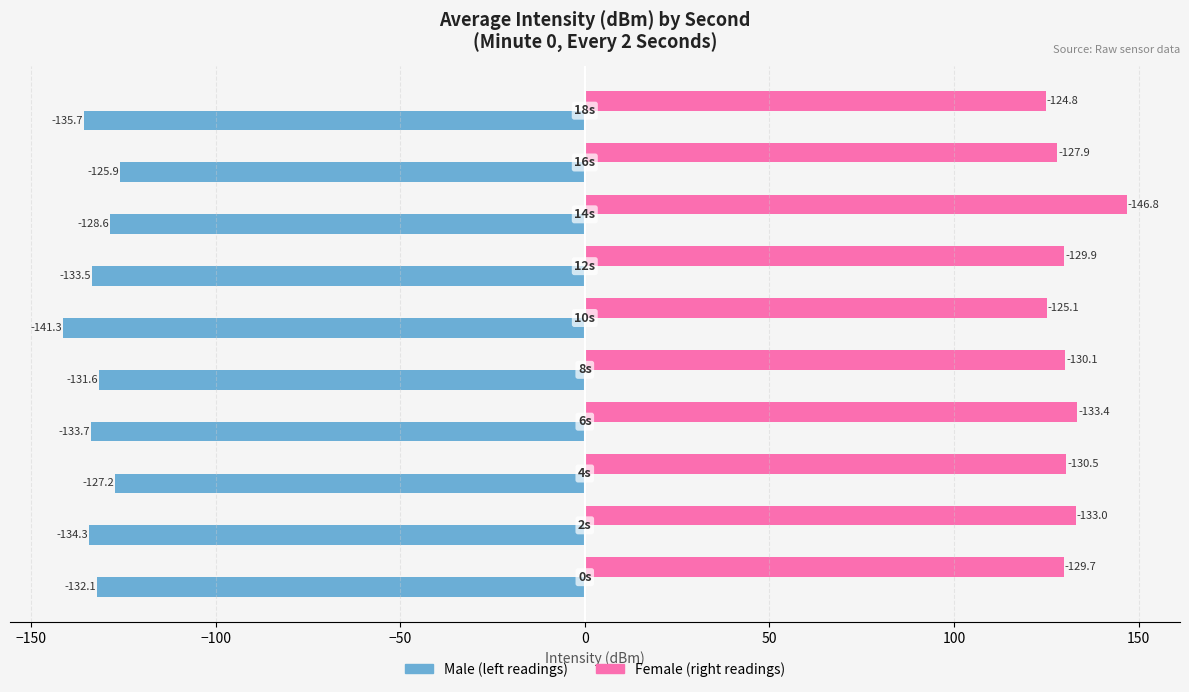

What is the smallest value displayed?

-141.3